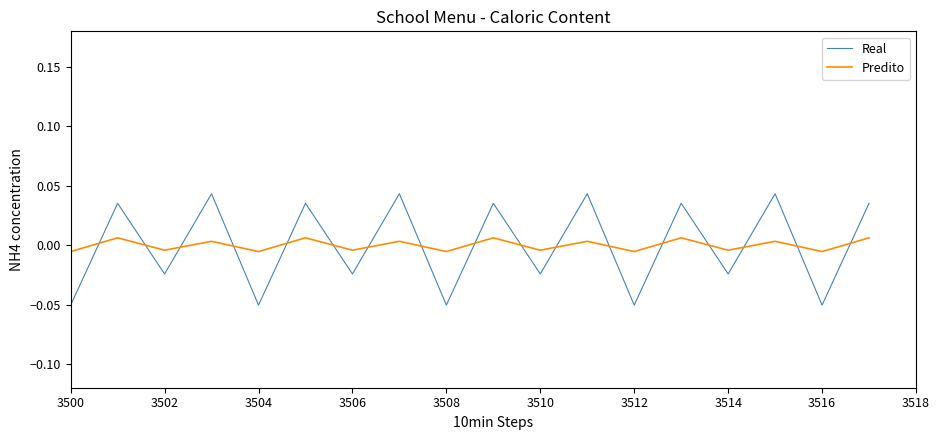

True or false: Predito and Real intersect in this chart.

True